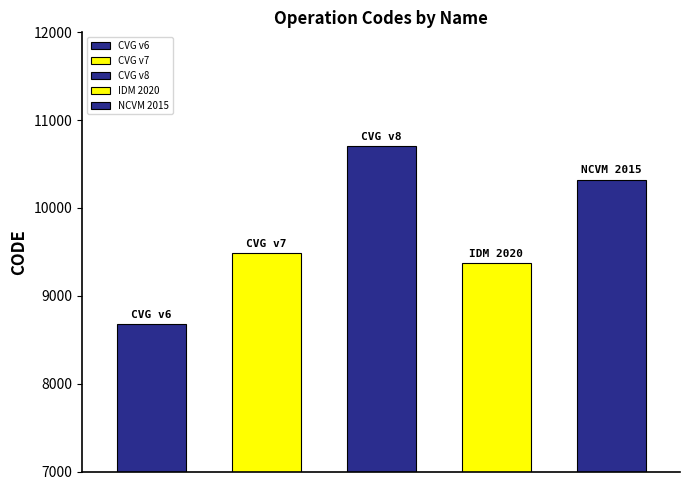

What is the approximate value at New Caledonia velocity model 2015, to the nearest 50?

10300